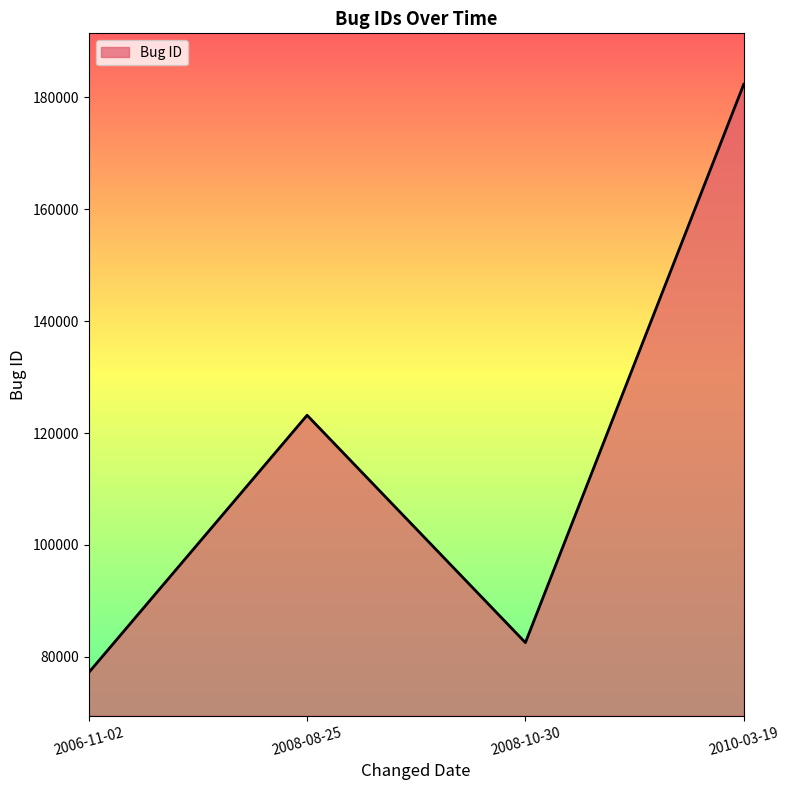

List the labels in order of value, largest first.

2010-03-19, 2008-08-25, 2008-10-30, 2006-11-02